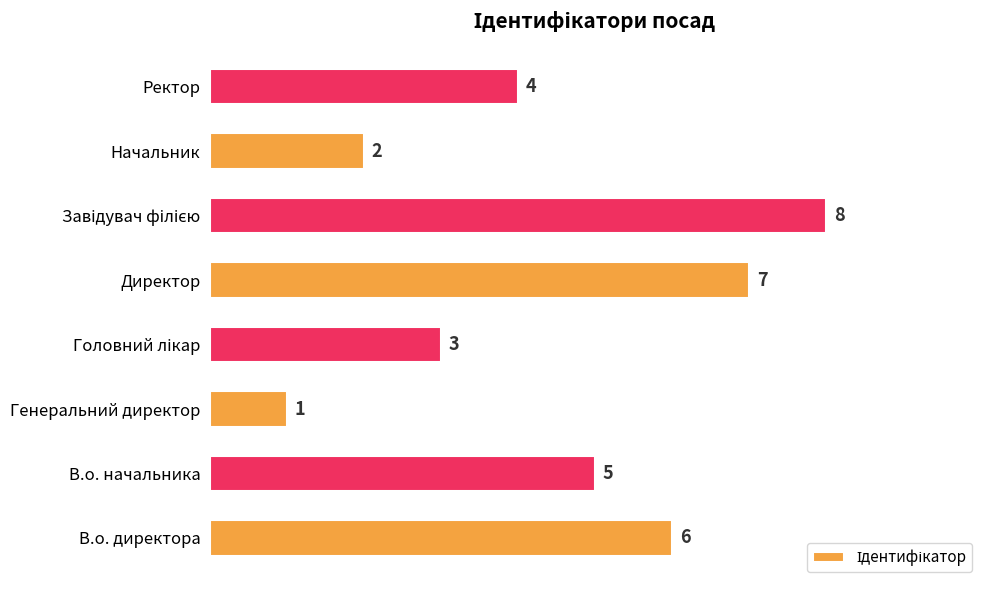

The value at В.о. начальника is 5. True or false?

True